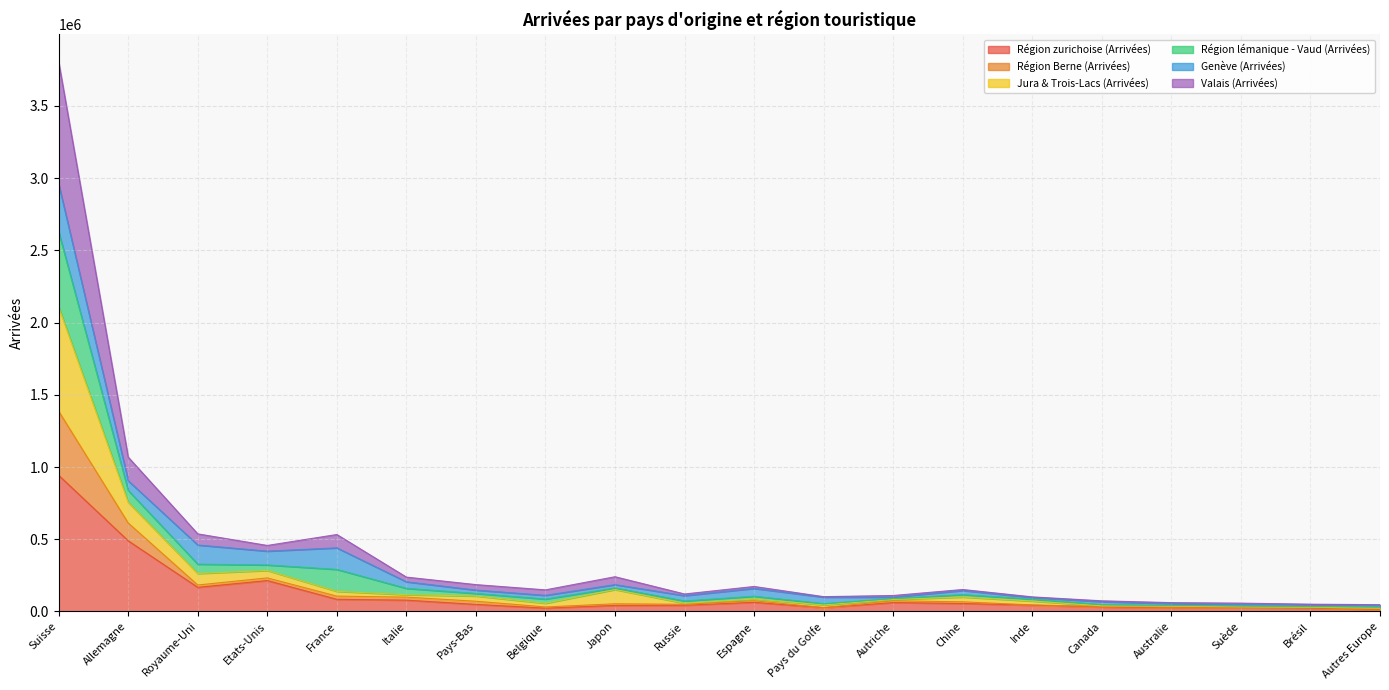

The Région zurichoise (Arrivées) series shows 942621 at Suisse. True or false?

True